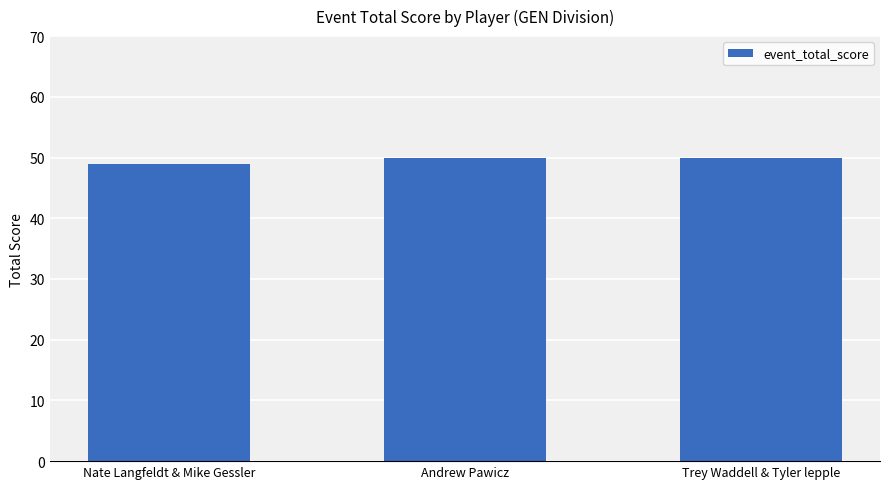

Approximately how many times larger is the value at Nate Langfeldt & Mike Gessler compared to Andrew Pawicz?

1.0